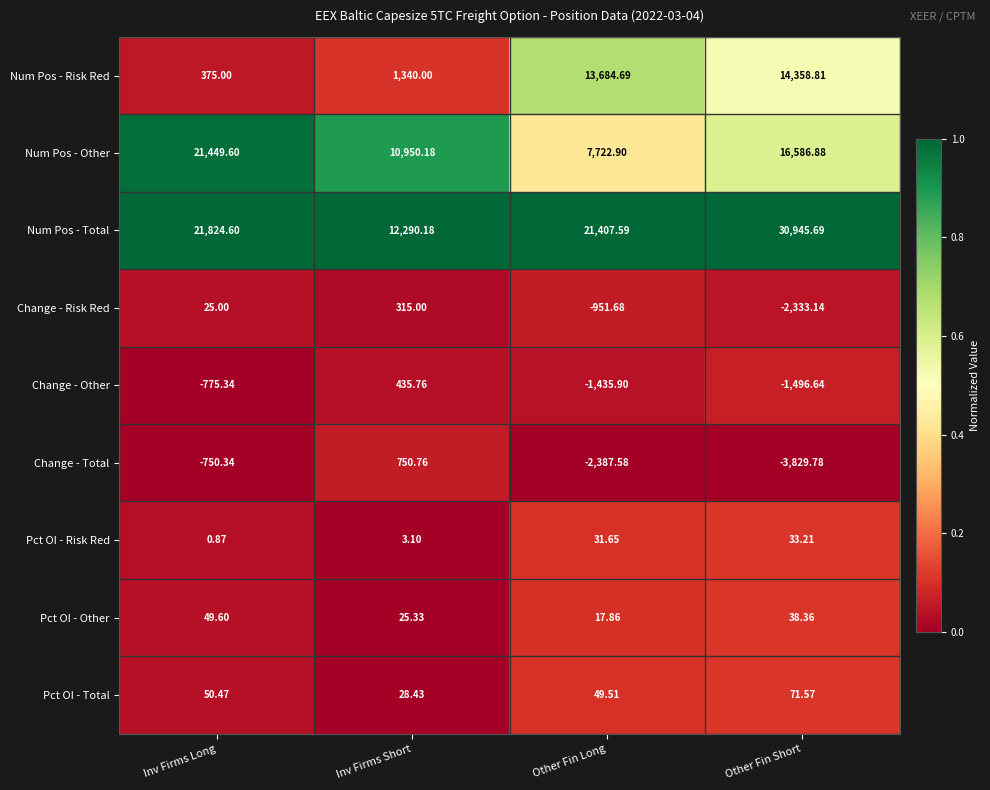

Count the number of data series in this chart.

9